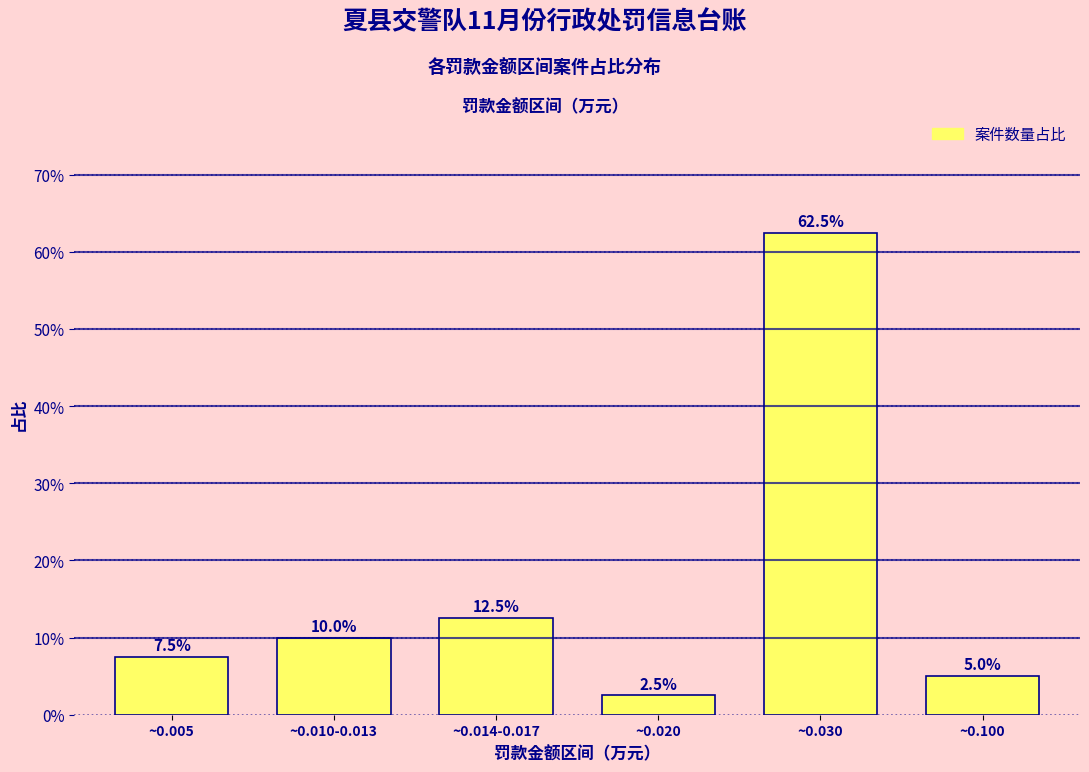

Reading left to right, list all the values displayed in this chart.

~0.005=7.5	~0.010-0.013=10.0	~0.014-0.017=12.5	~0.020=2.5	~0.030=62.5	~0.100=5.0